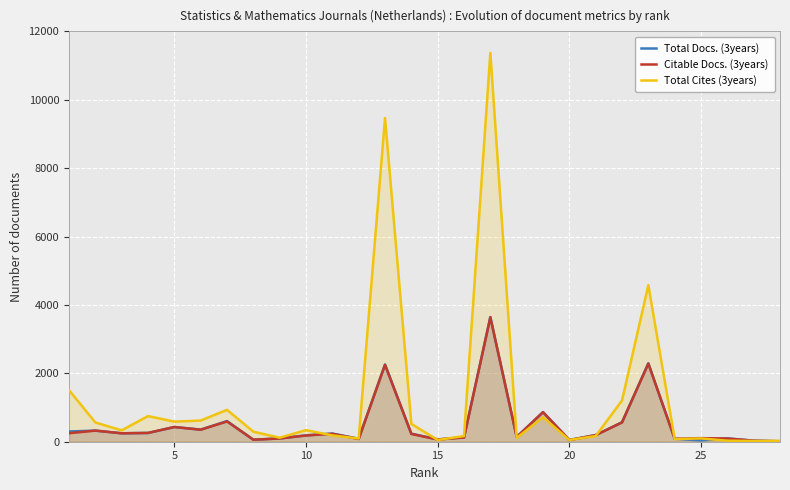

What is the greatest value displayed?

11371